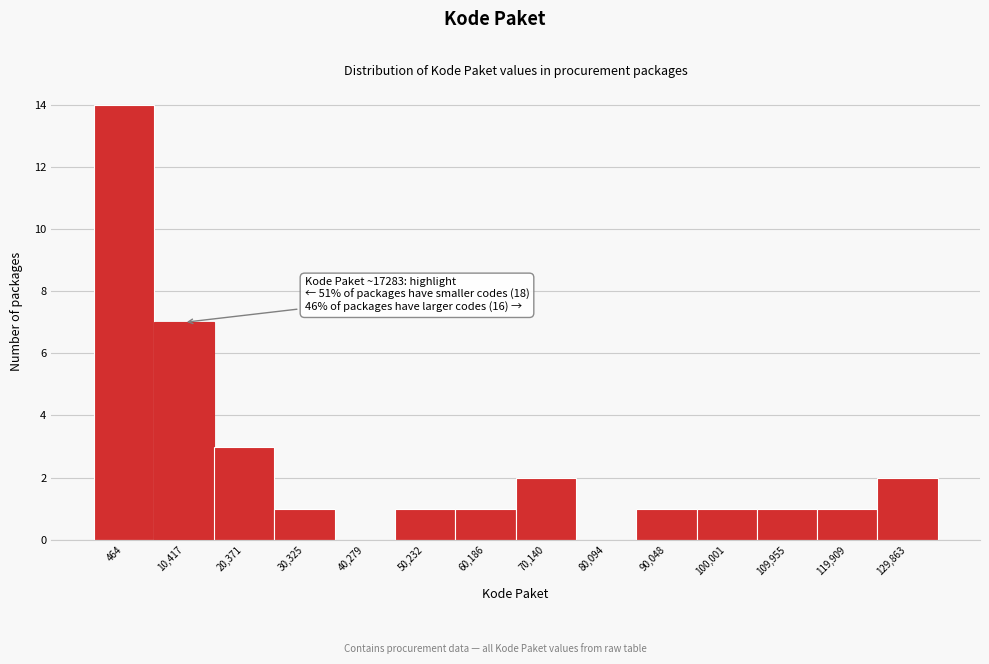

Reading left to right, transcribe all the data shown in this chart.

464=14	10,417=7	20,371=3	30,325=1	40,279=0	50,232=1	60,186=1	70,140=2	80,094=0	90,048=1	100,001=1	109,955=1	119,909=1	129,863=2